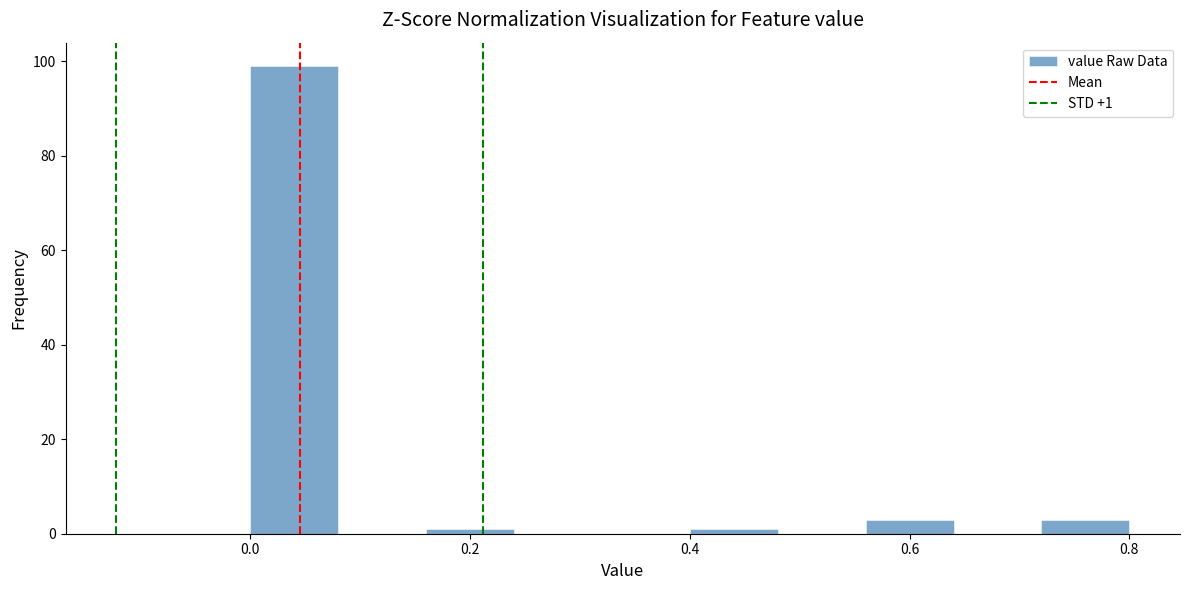

Over which range of the x-axis is the bar tallest?

0.00 to 0.08